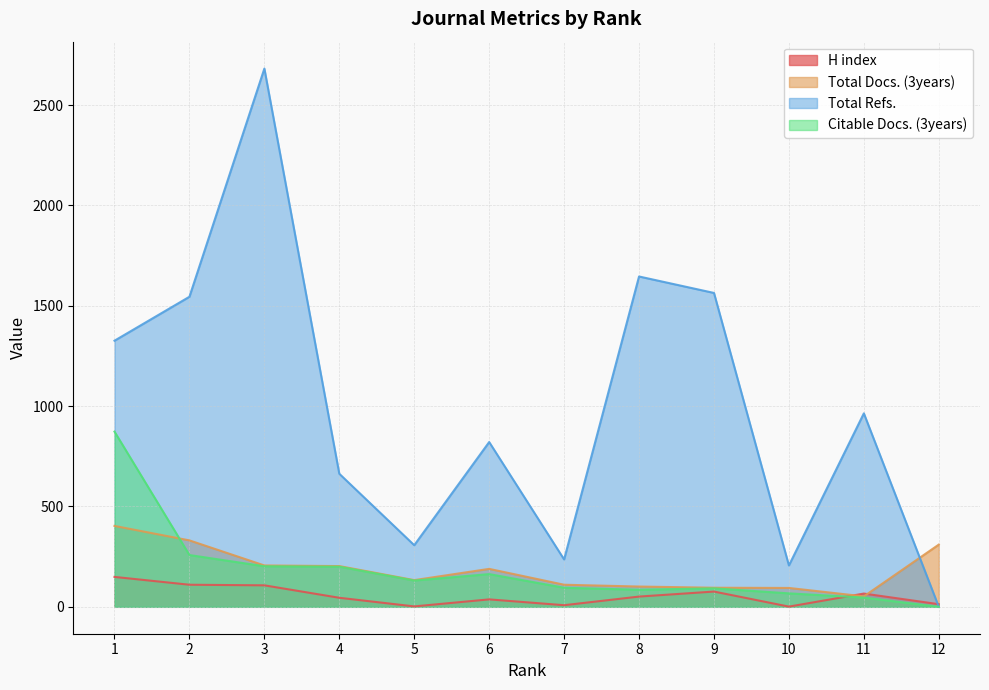

How many data points in Citable Docs. (3years) are less than 131?

6